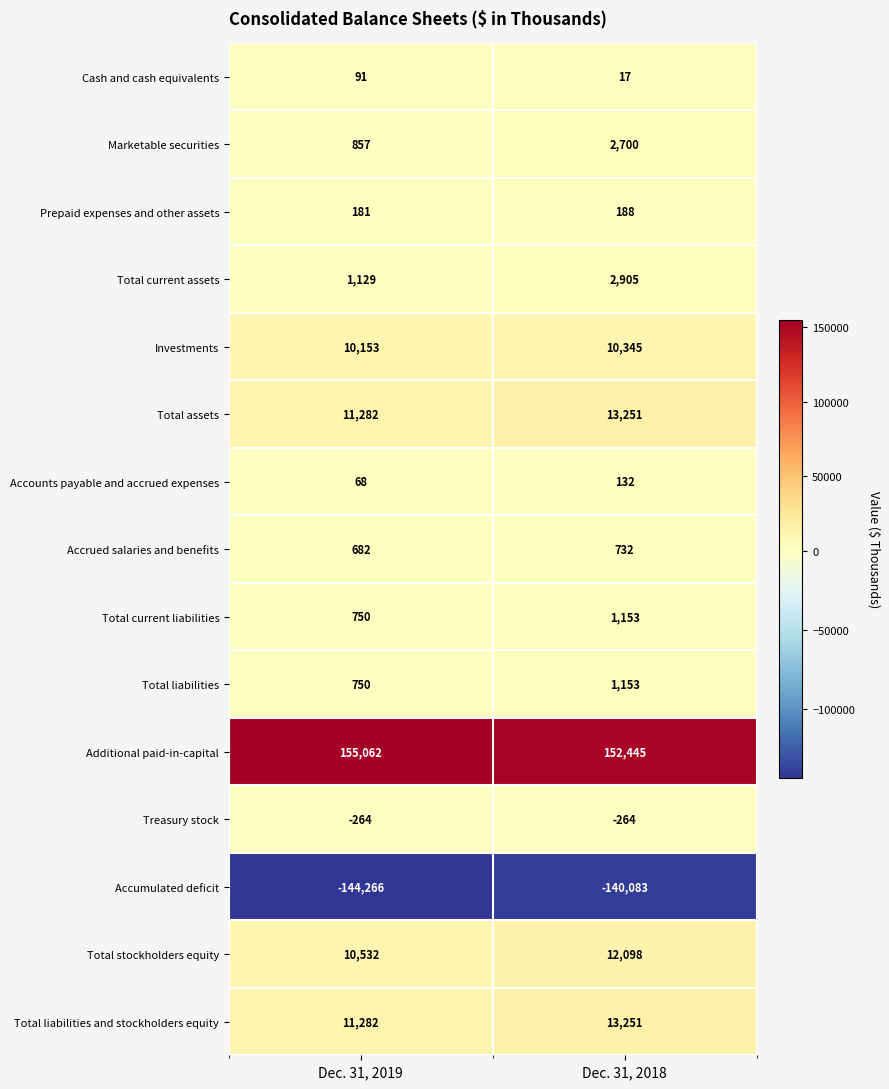

What is the maximum value for Prepaid expenses and other assets?

188